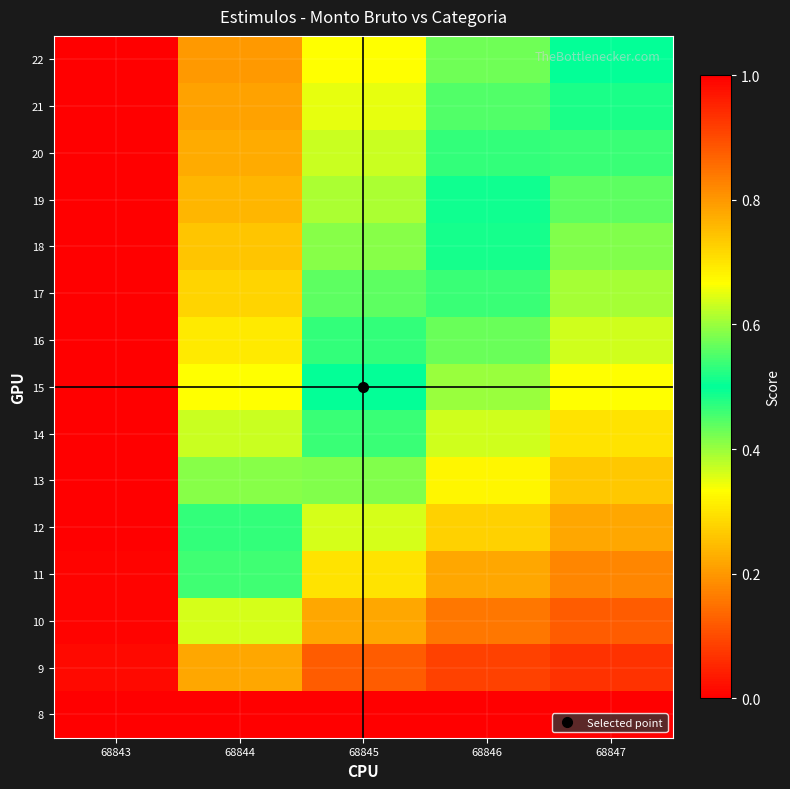

Between 68845 and 68846, which is larger?

68845